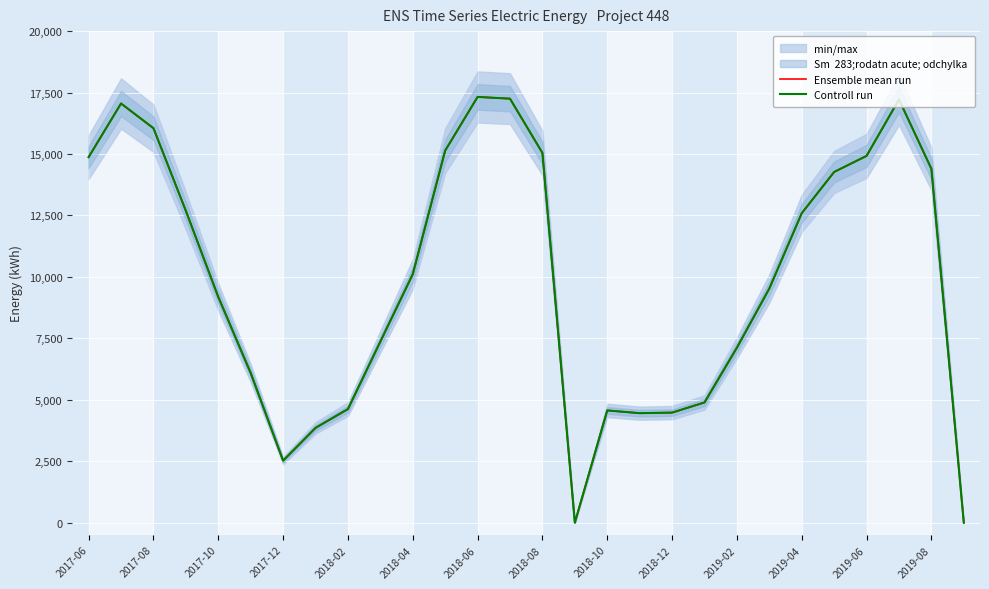

In Controll run, how many points are higher than both neighbors (excluding endpoints)?

4